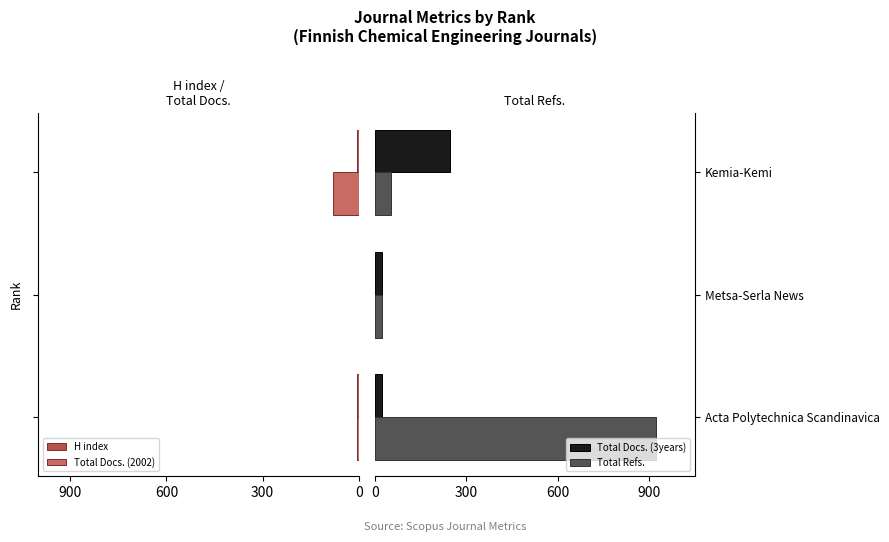

How many bars are there in each group?

4